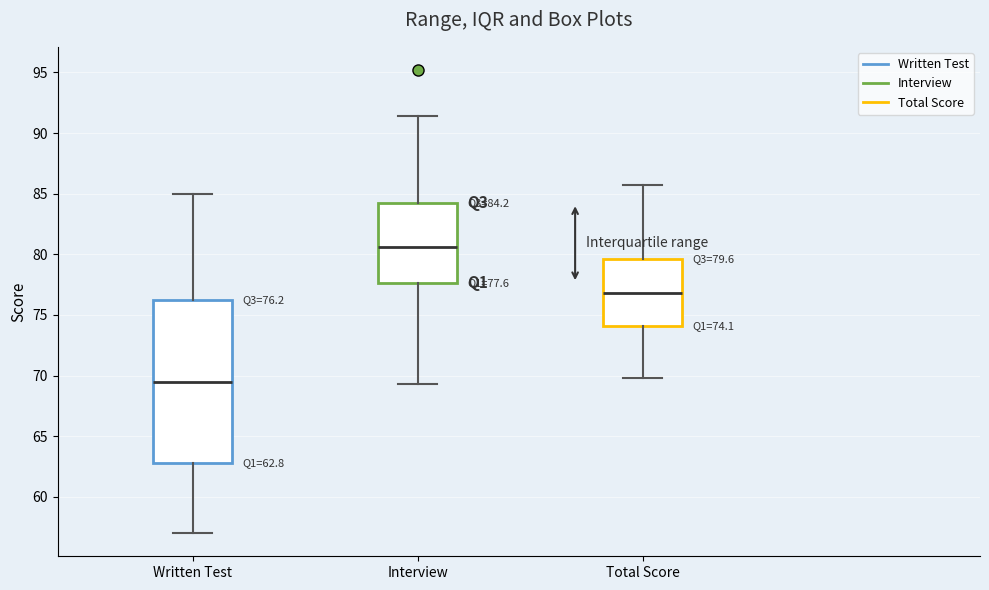

Which box's median line is the highest?

Interview